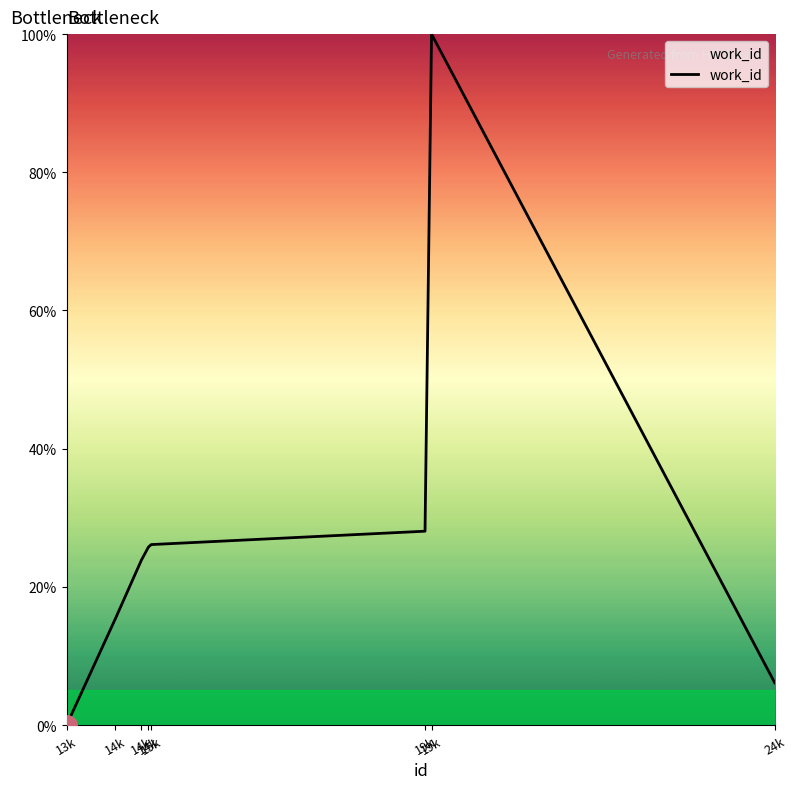

What is the sum of the values at 15k and 14k?

51.9